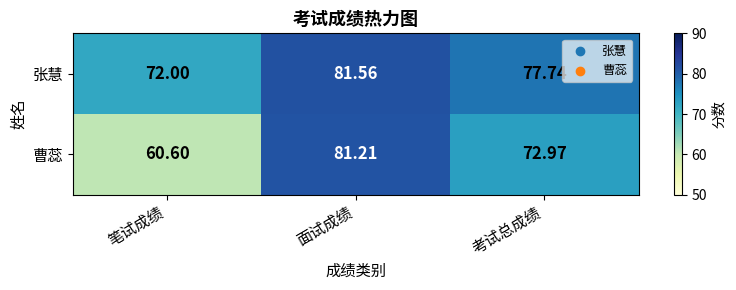

Which series has the largest total across all categories?

张慧